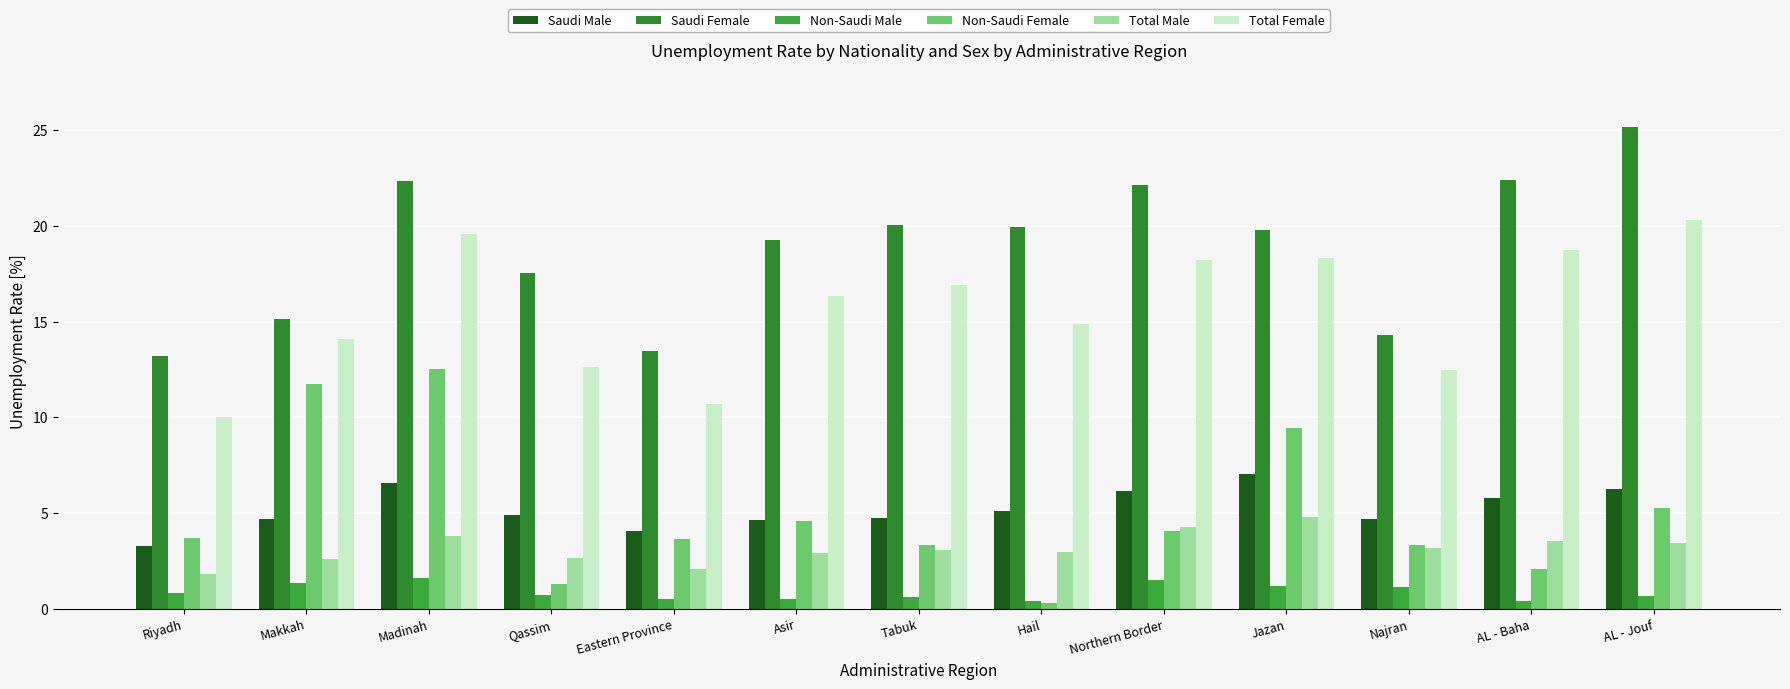

What is the average value of the Saudi Female series?

18.8